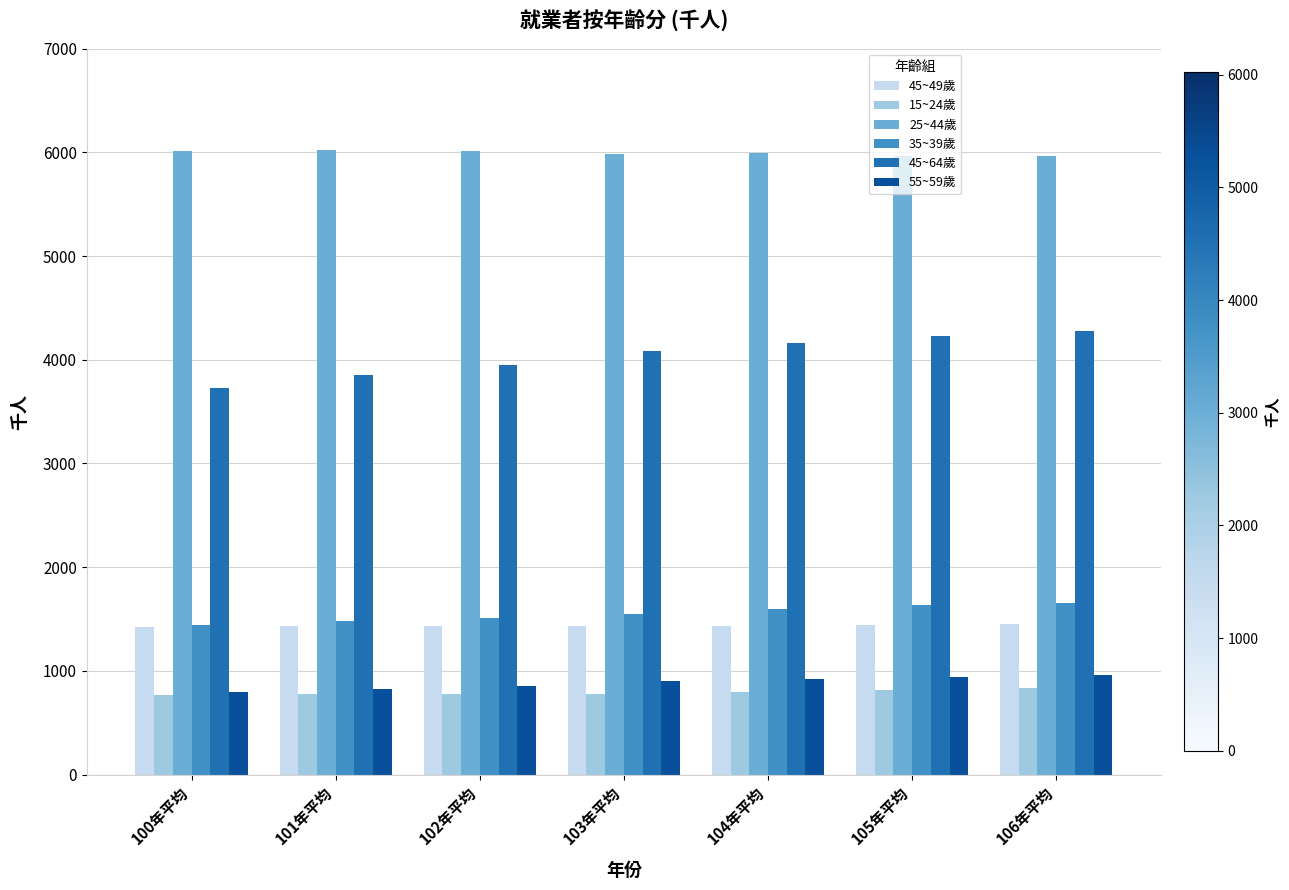

How many data points does each series have?

7